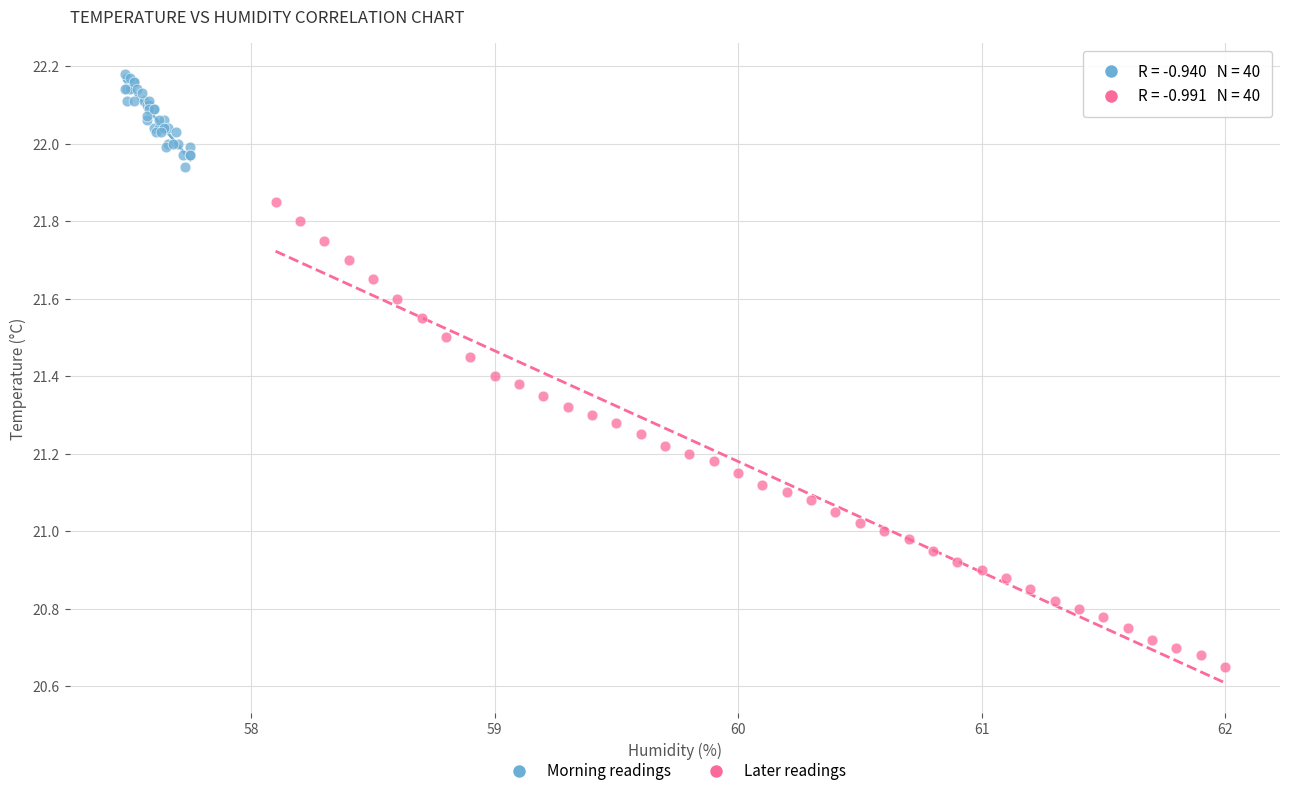

Which series has the largest Y range (max minus min)?

Later readings